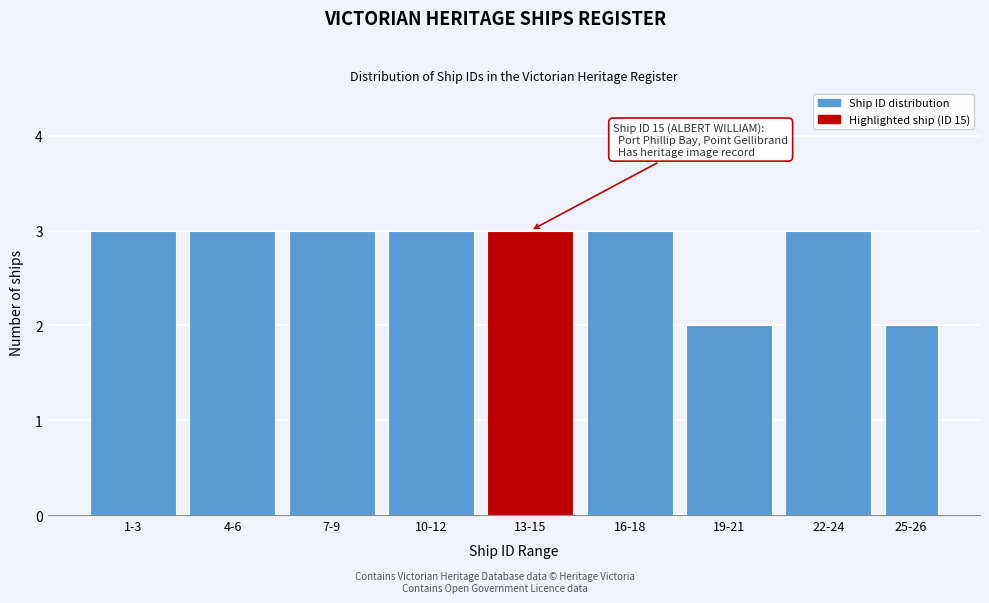

Reading right to left, transcribe all the data shown in this chart.

2	3	2	3	3	3	3	3	3